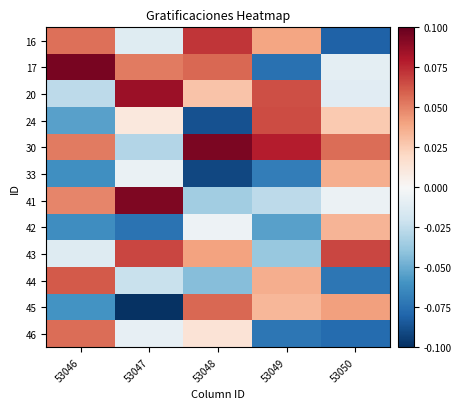

Between 53050 and 53047, which is larger?

53047